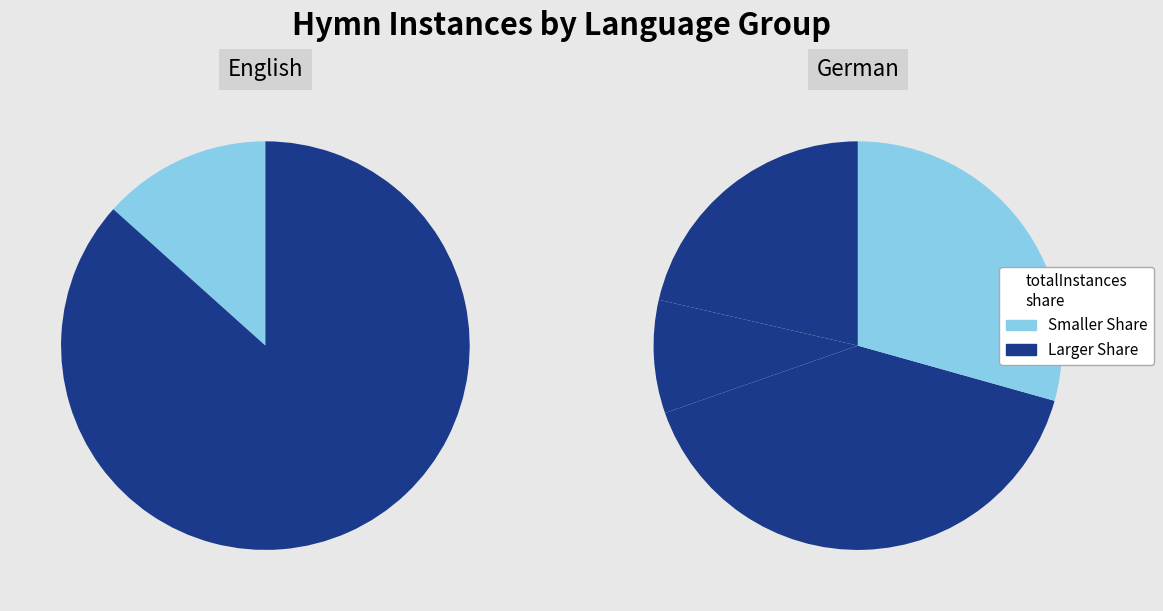

True or false: Herzliches Buß- und Trostlied accounts for 4% of the total.

False